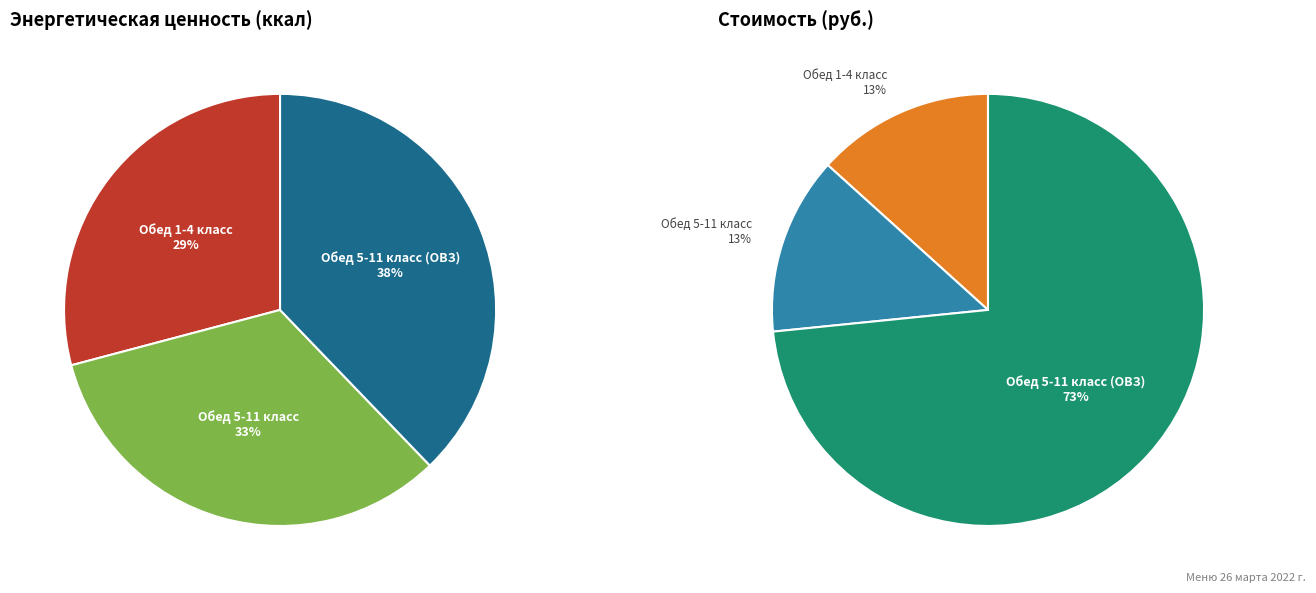

How many slices are in this pie chart?

3